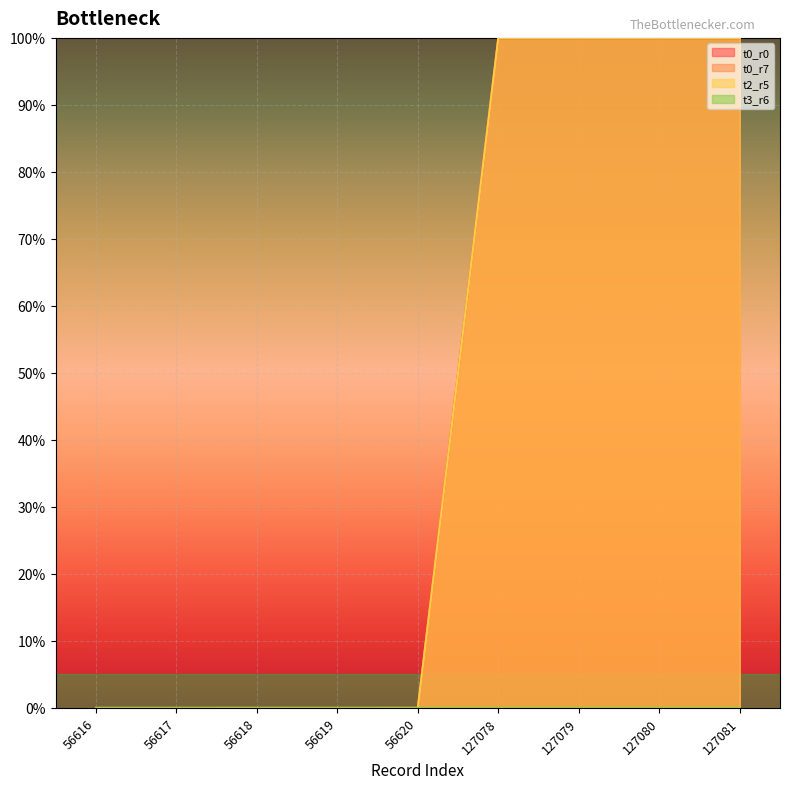

True or false: t0_r7 has more than 0 points higher than both neighbors.

False